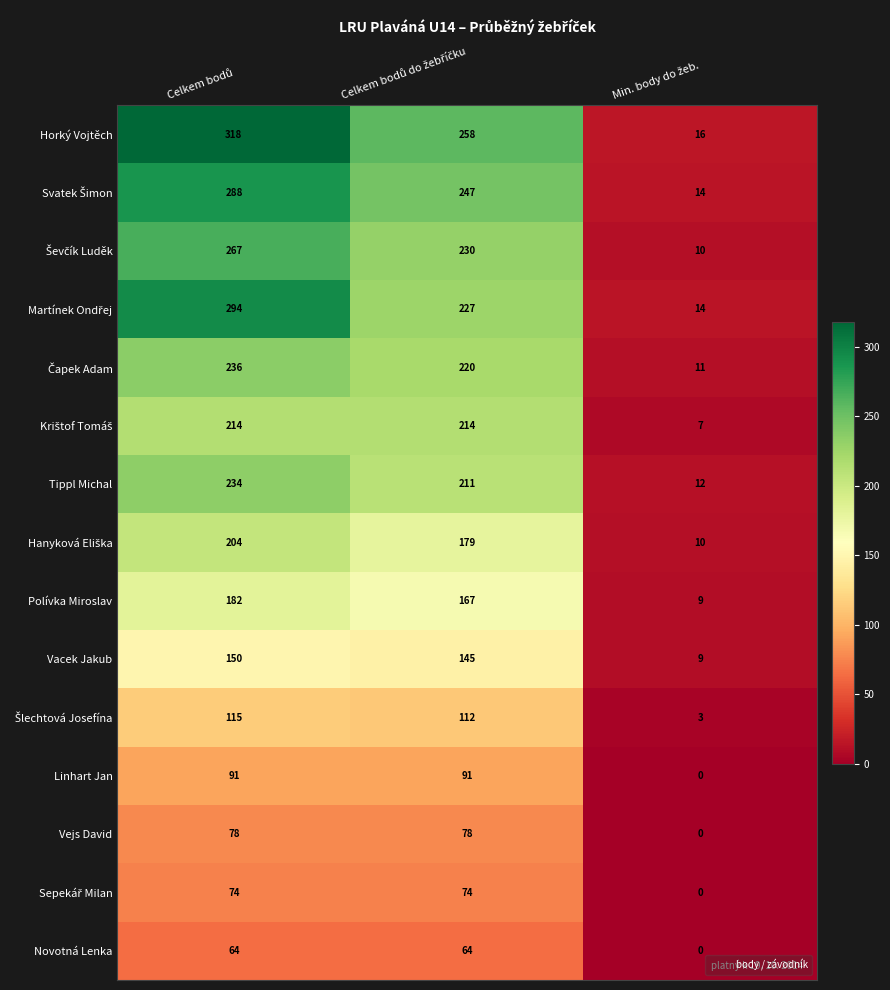

What is the difference between the maximum and second lowest values in the Horký Vojtěch series?

60